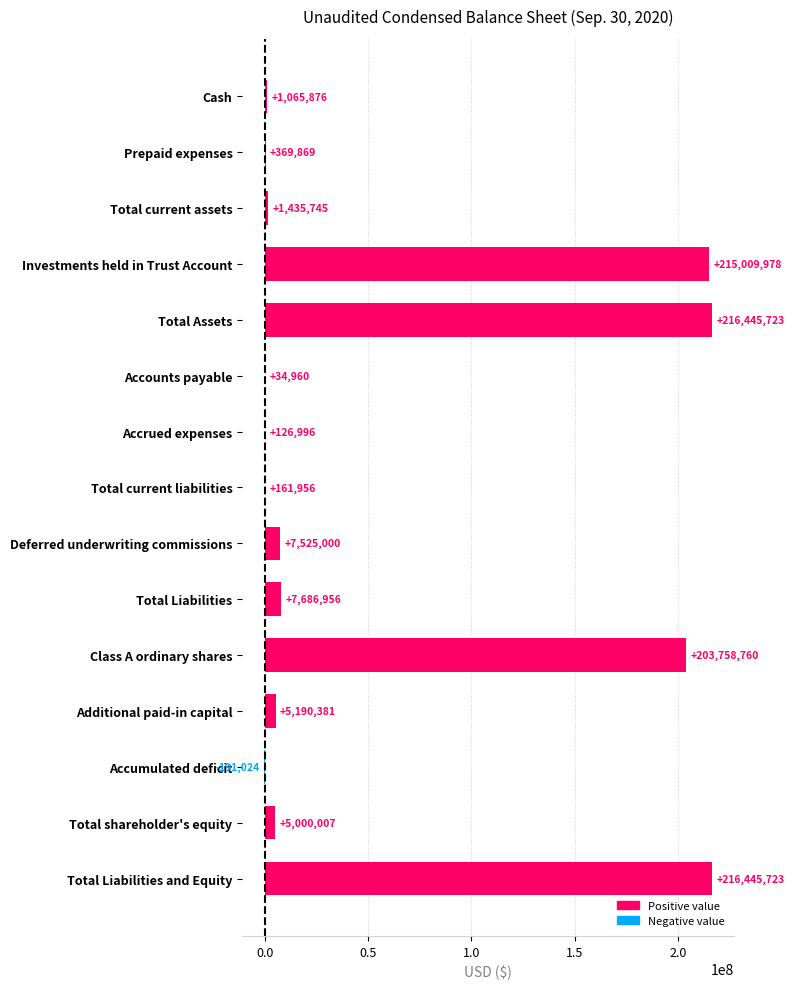

What is the sum of all values?

880066906